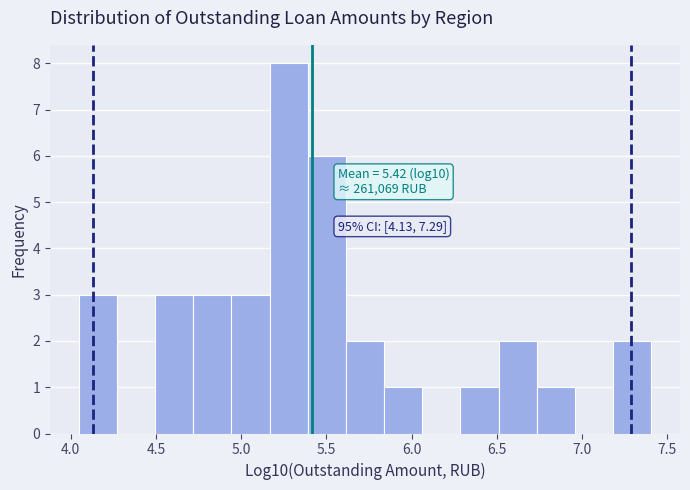

Which range on the x-axis has the tallest bar?

5.15 to 5.40